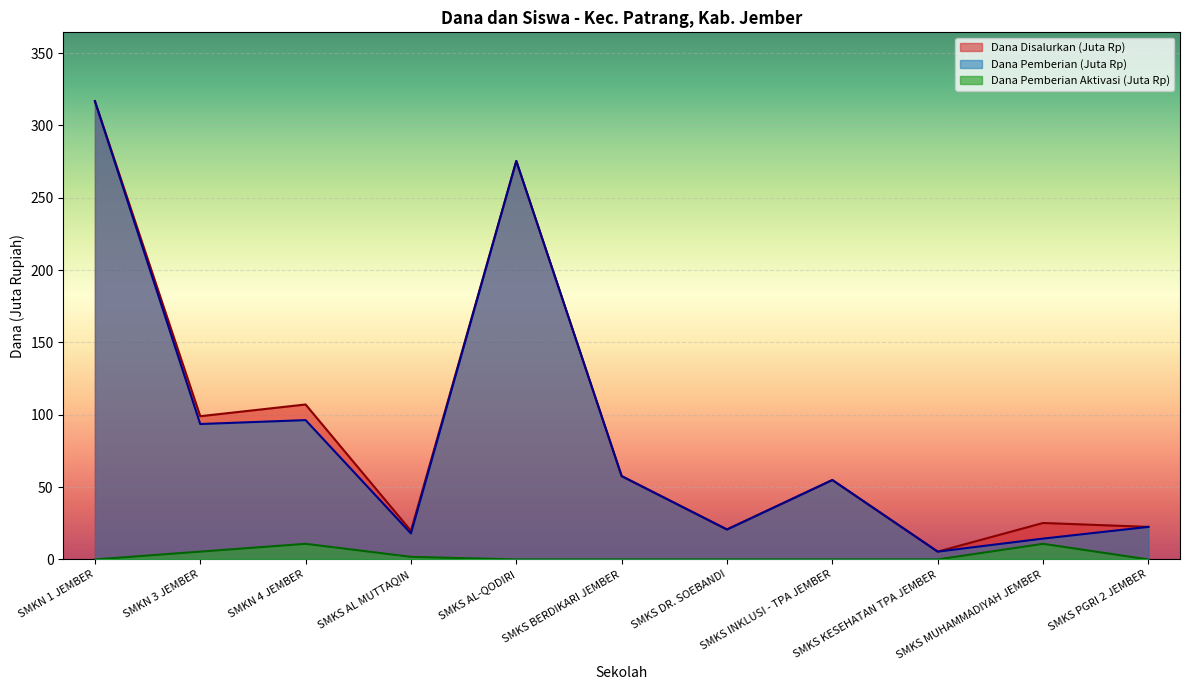

What position from the right is SMKS AL-QODIRI?

7